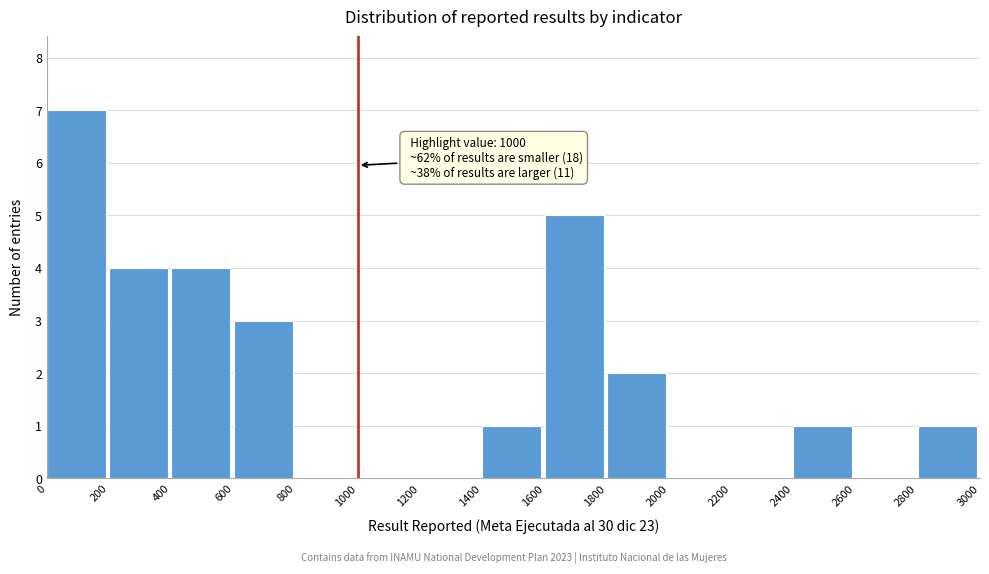

Which range on the x-axis has the tallest bar?

0 to 200